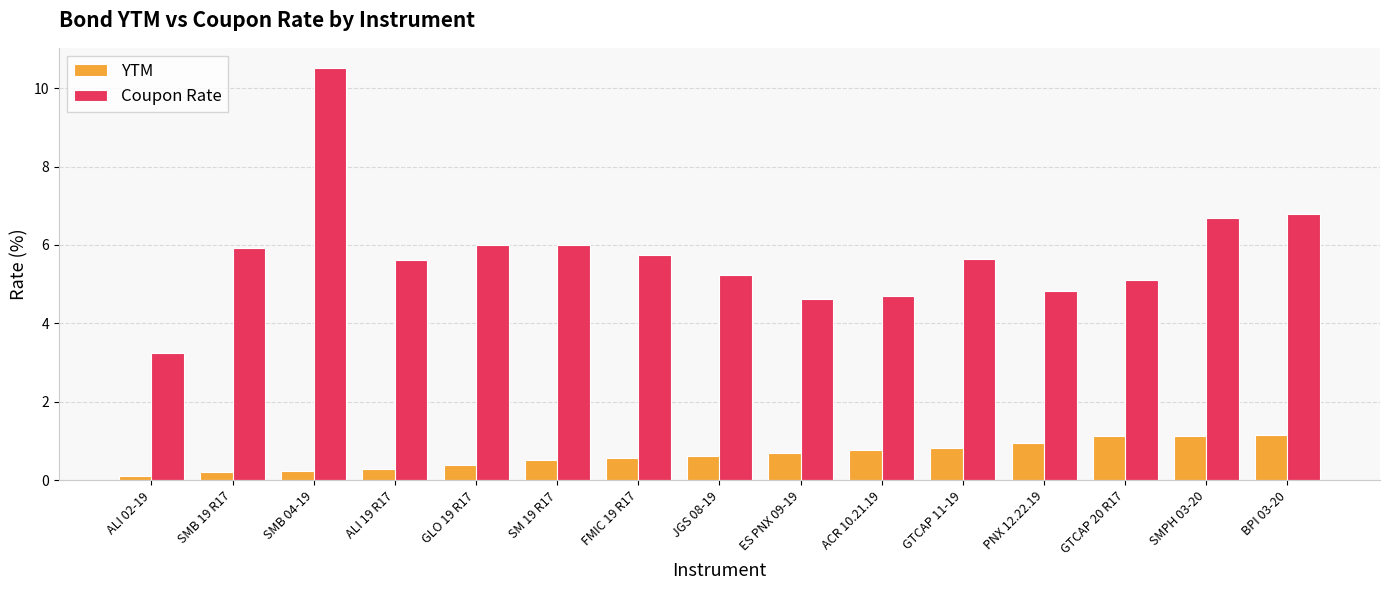

List the series in order of their overall mean, lowest first.

YTM, Coupon Rate